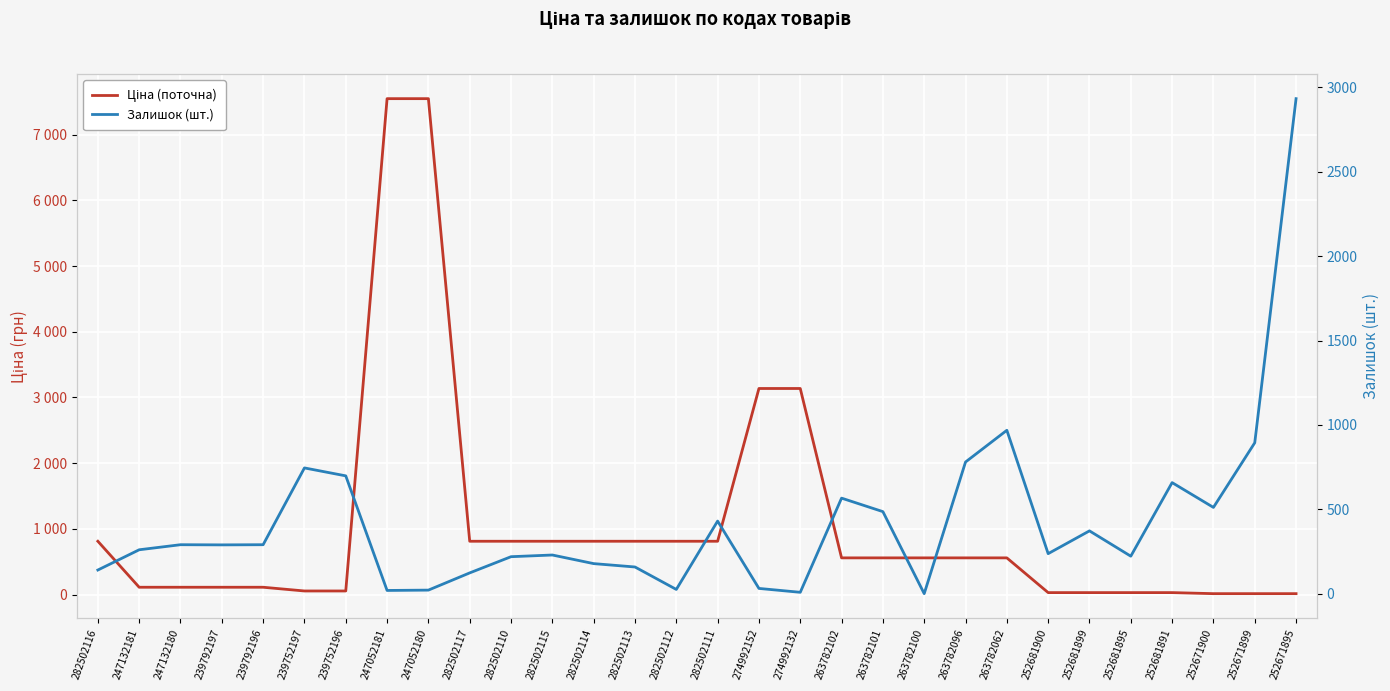

Between which two adjacent categories do Ціна (поточна) and Залишок (шт.) first intersect?

282502116 and 247132181